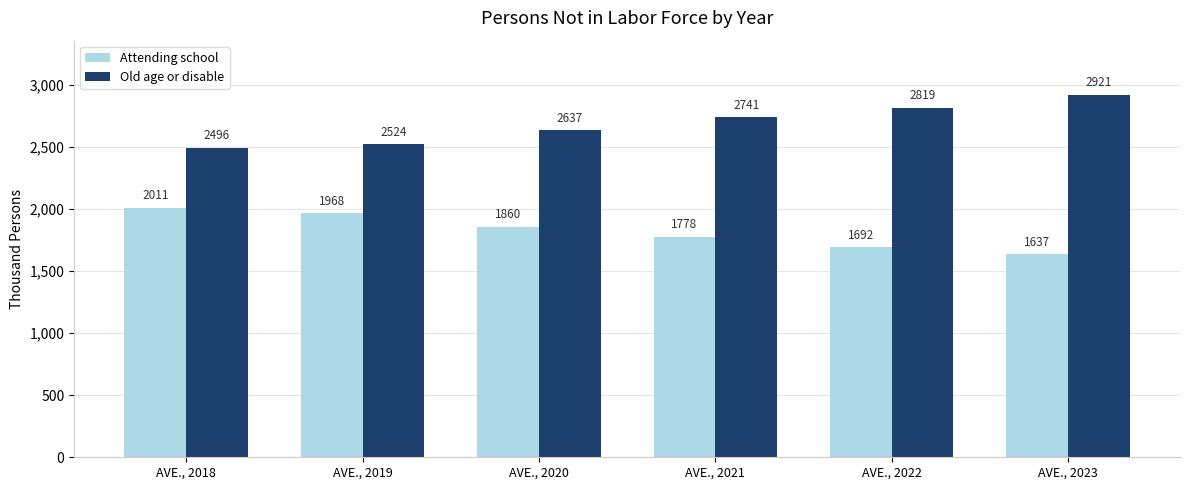

What is the greatest value displayed?

2921